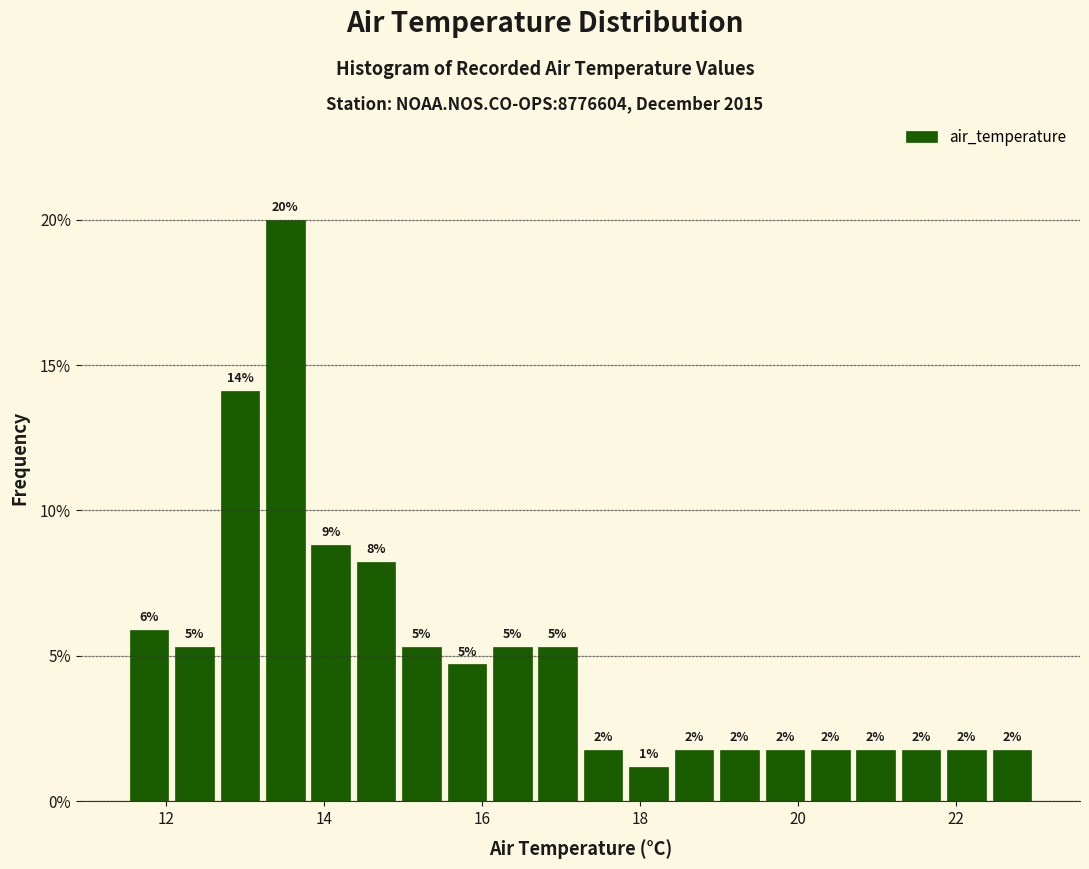

Around what value on the x-axis is the tallest bar? Give the approximate position of its centre, as read against the axis.

13.6